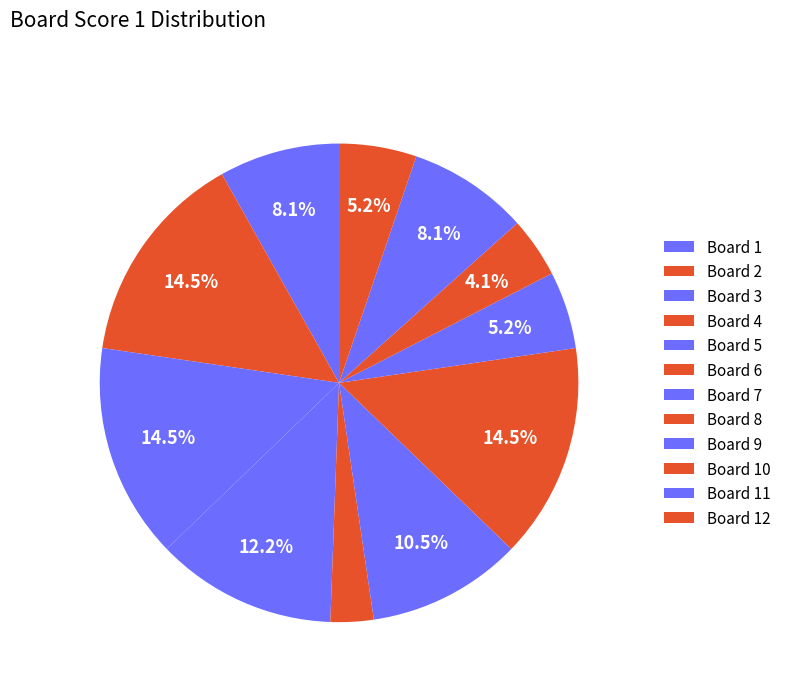

Which category has the biggest portion of the pie?

2